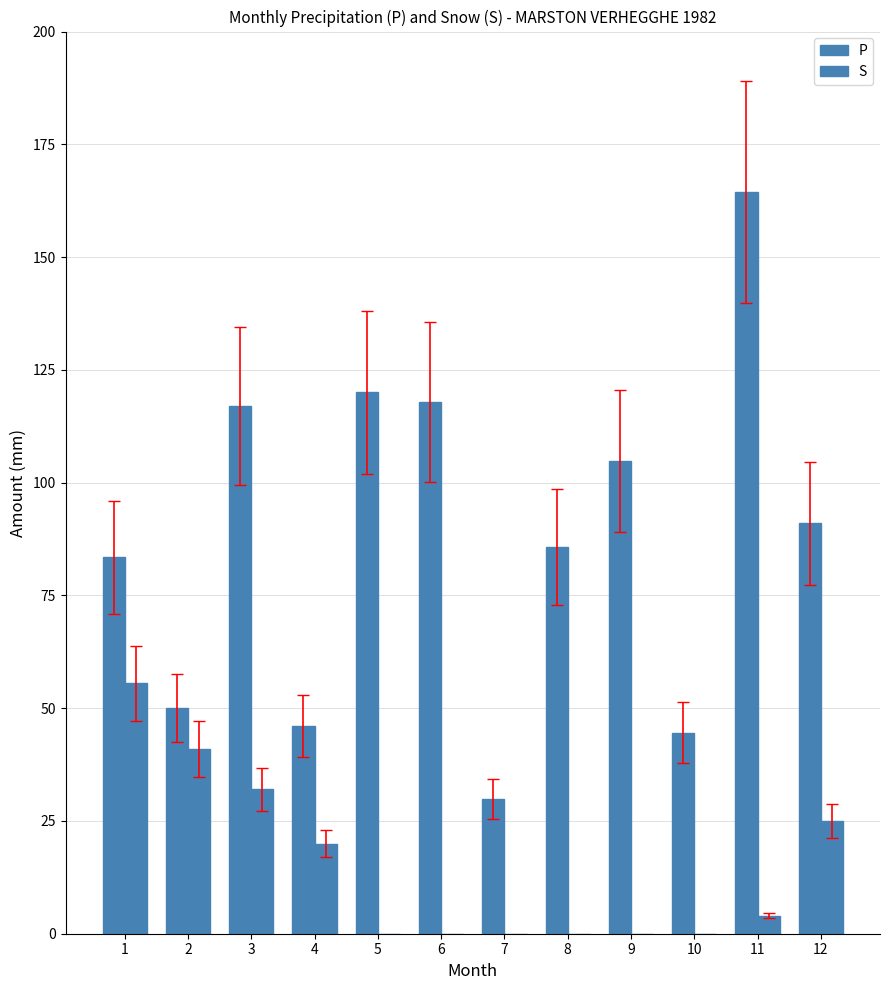

How many series are shown in this chart?

2